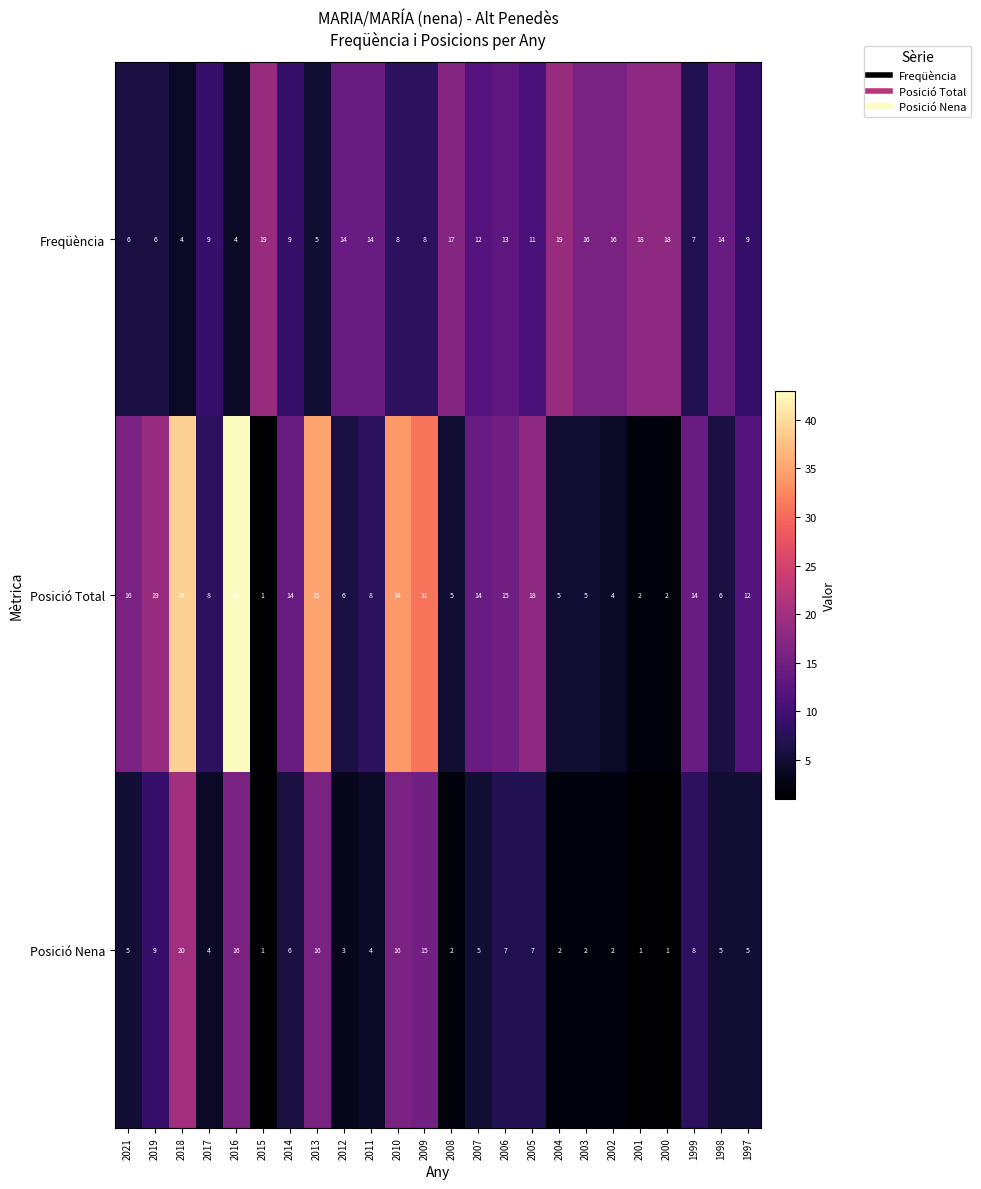

What is the average value of the Freqüència series?

12